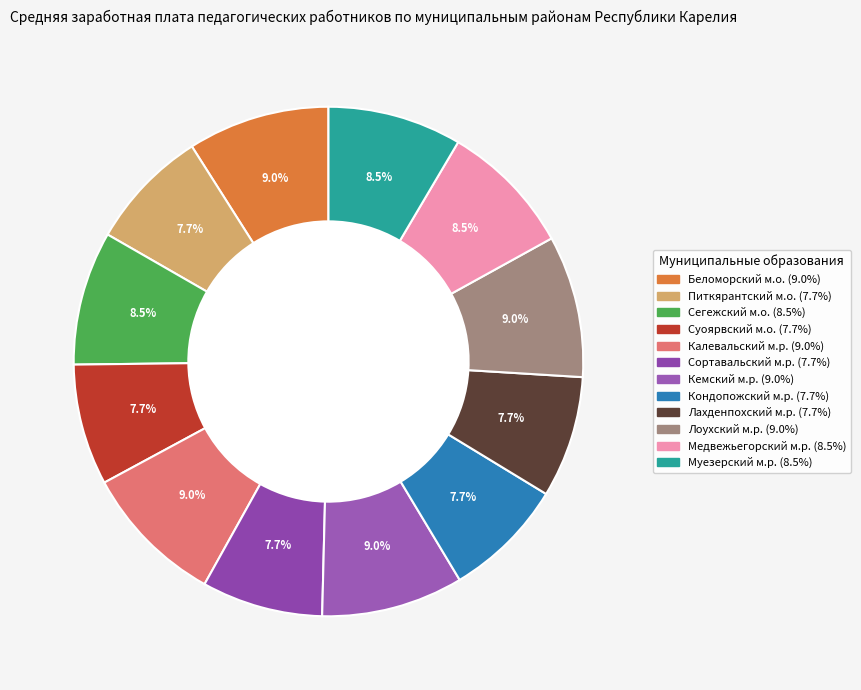

How many segments does this pie chart have?

12